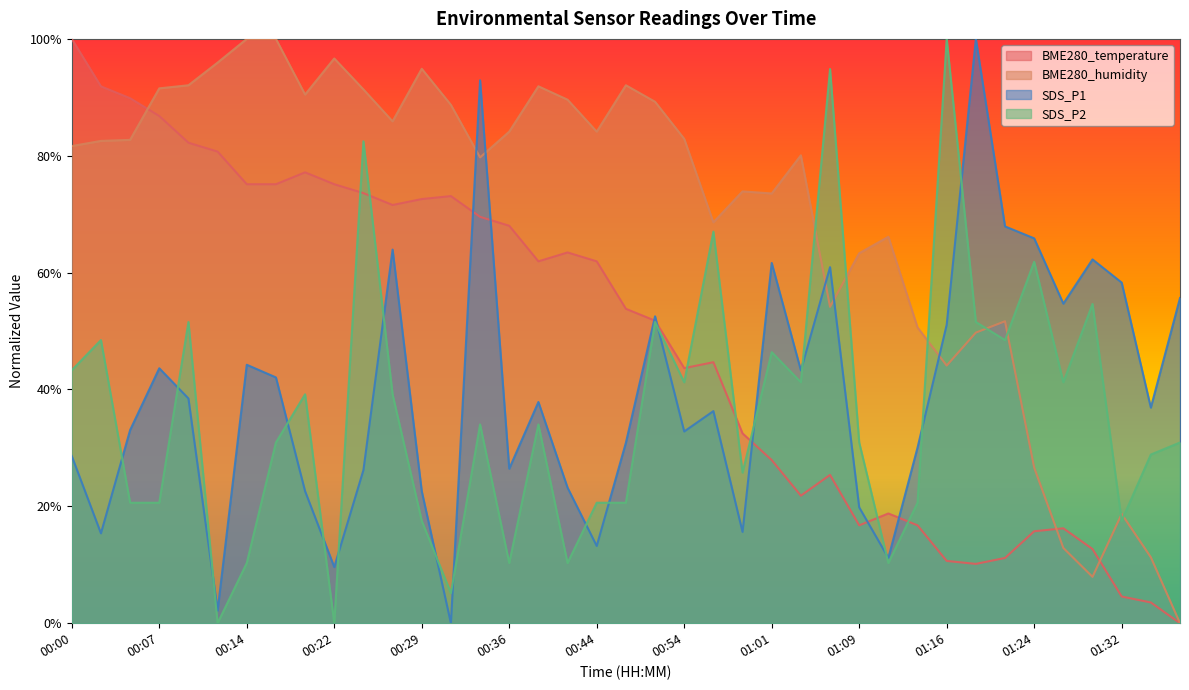

How many categories are shown in the chart?

39